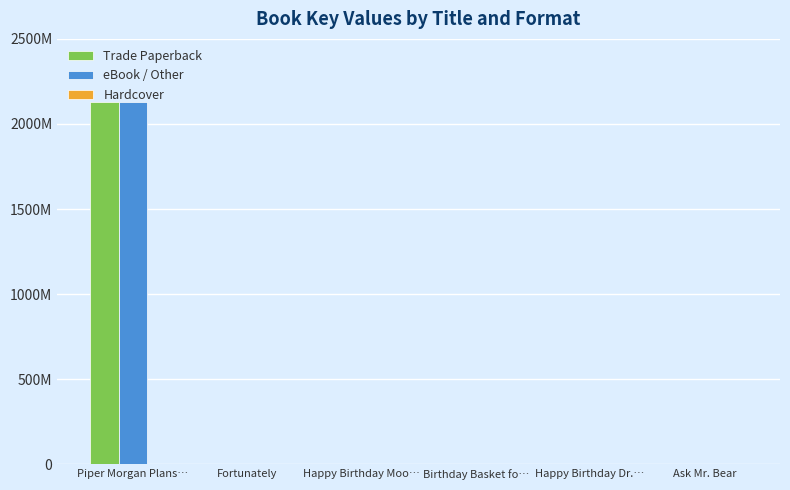

True or false: Hardcover has a value of 0 at Piper Morgan Plans….

True